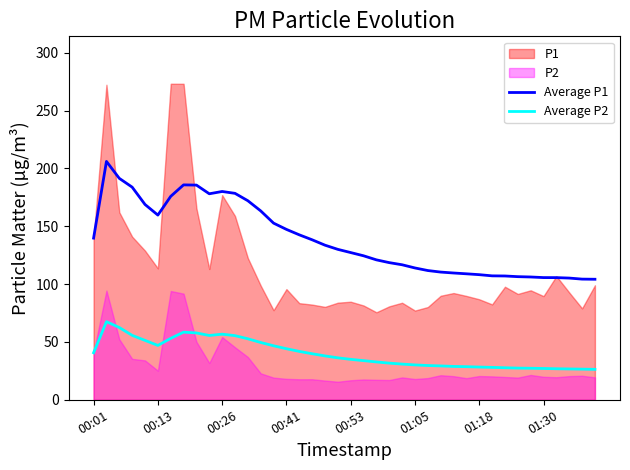

How many lines are shown in the chart?

2